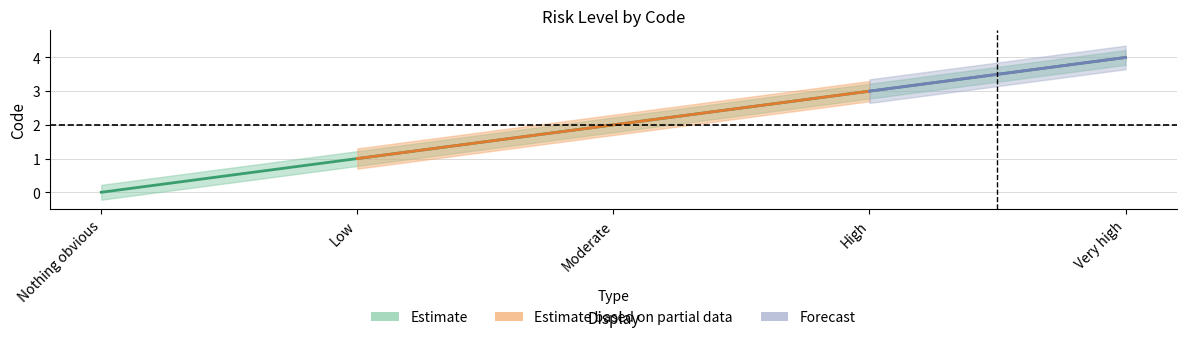

What is the label of the 2nd point from the left?

Low